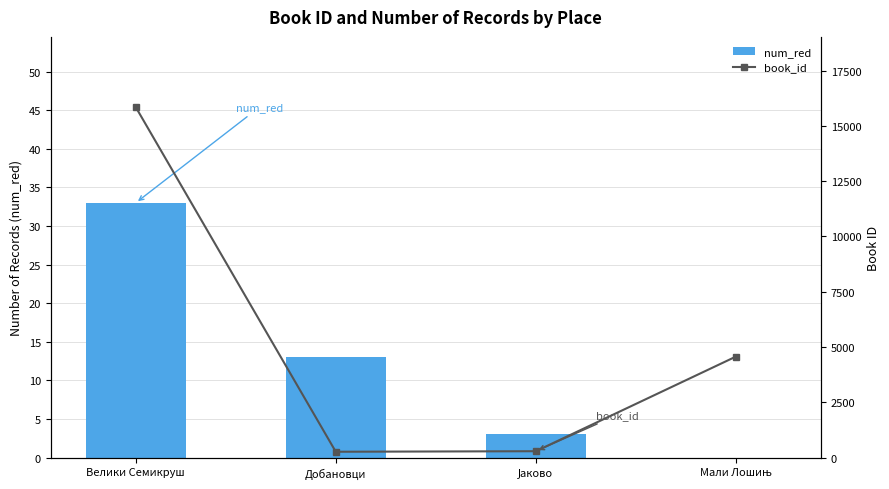

The book_id series shows 6034 at Мали Лошињ. True or false?

False